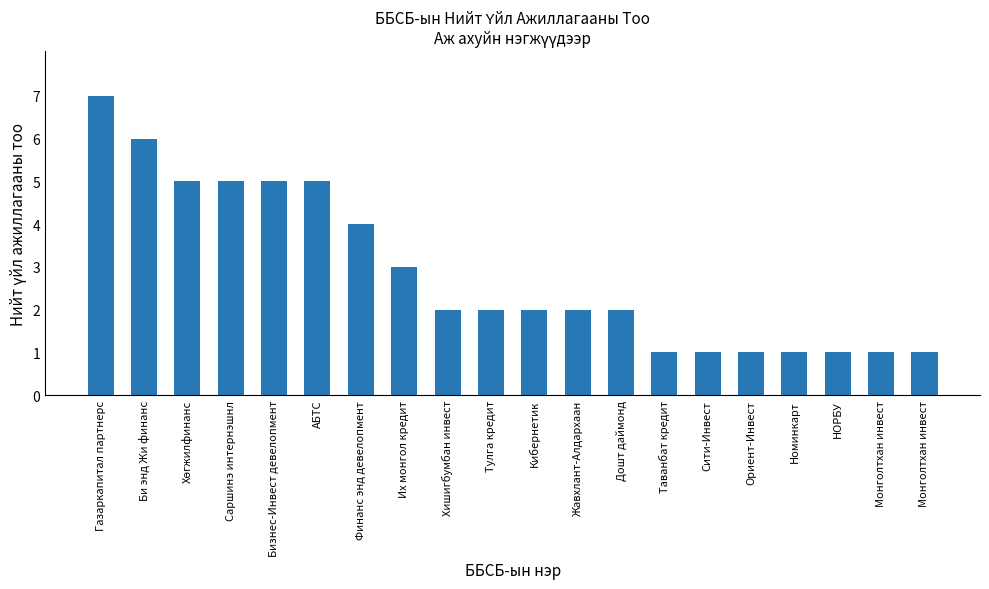

How many bars are there in total?

20